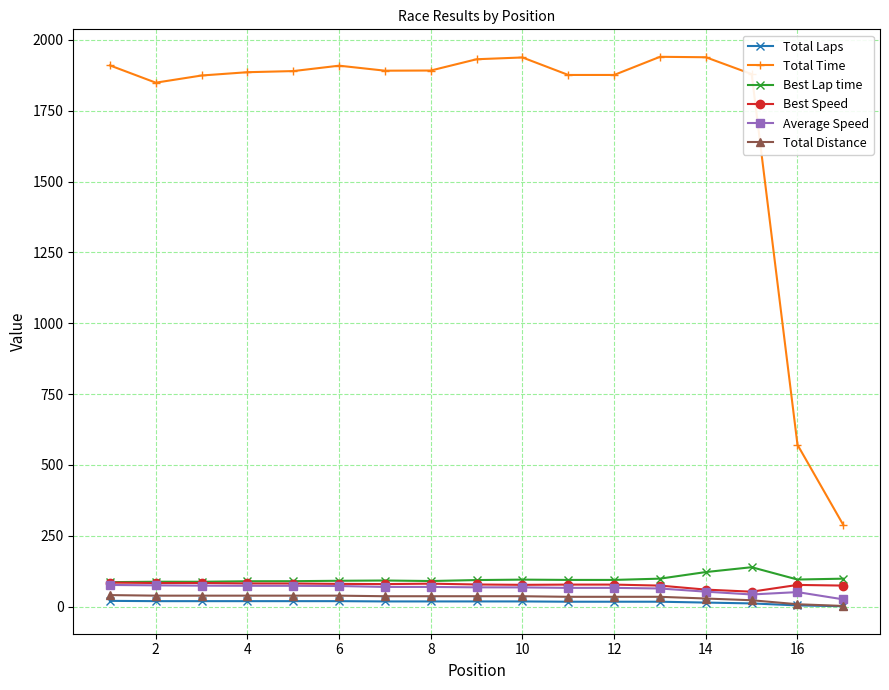

True or false: Total Laps and Best Lap time cross at least once.

False